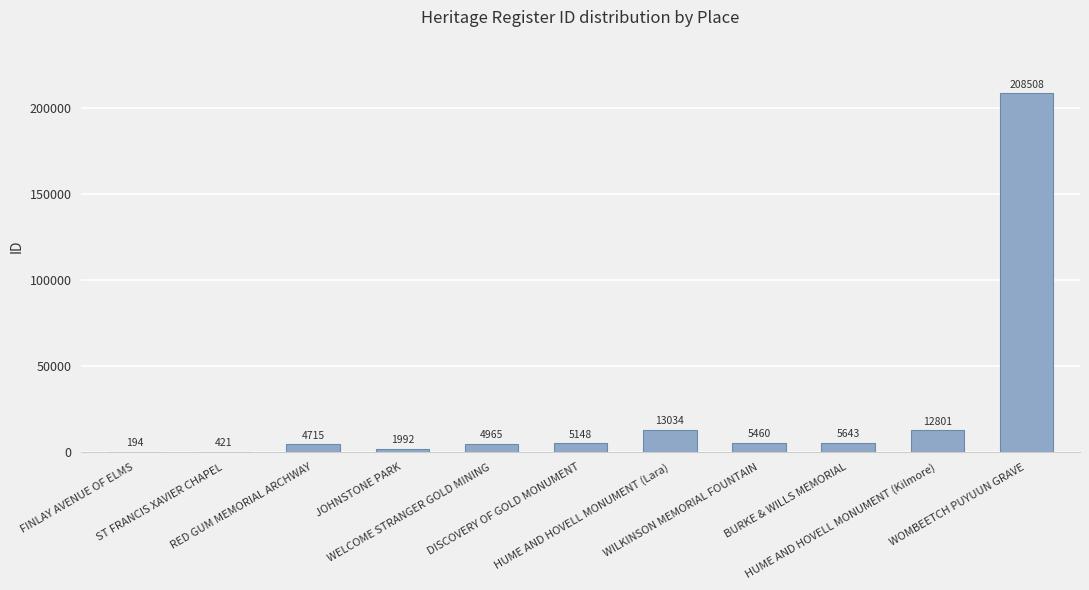

What is the average value?

23898